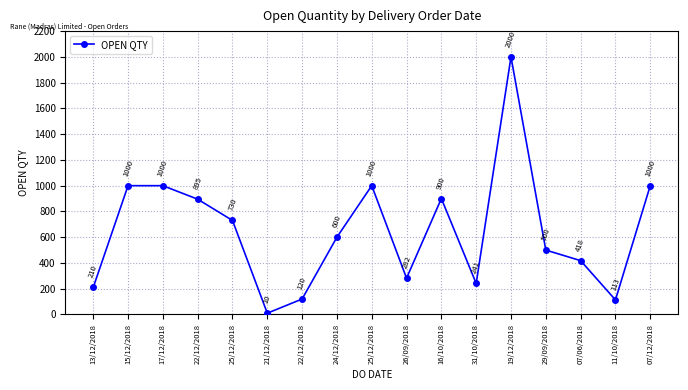

How many data points does each series have?

17